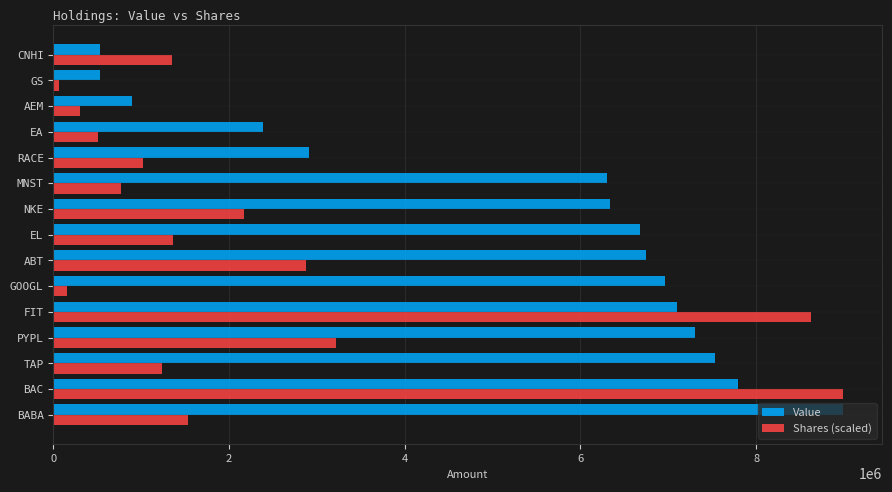

At which label is Shares (scaled) closest to 4523412?

PYPL